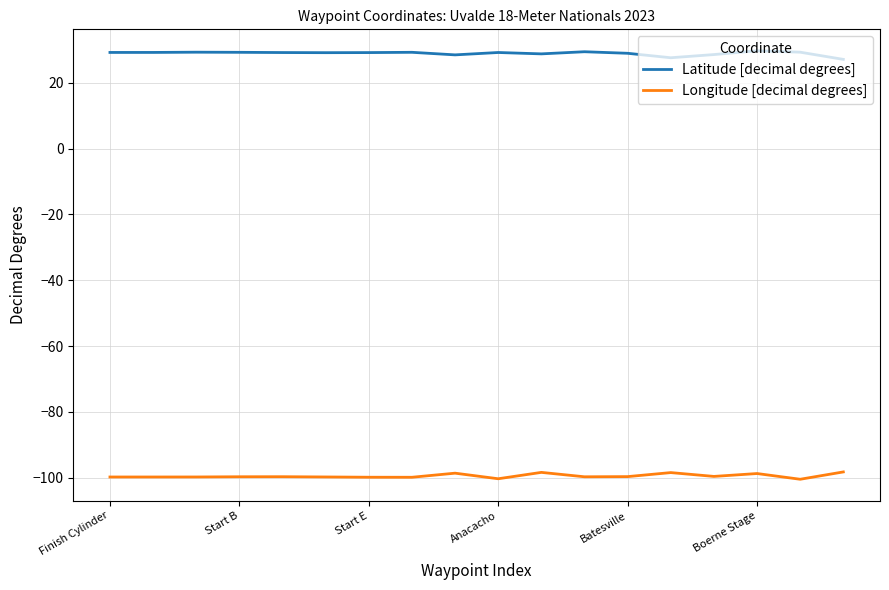

Which series has the largest total across all categories?

Latitude [decimal degrees]